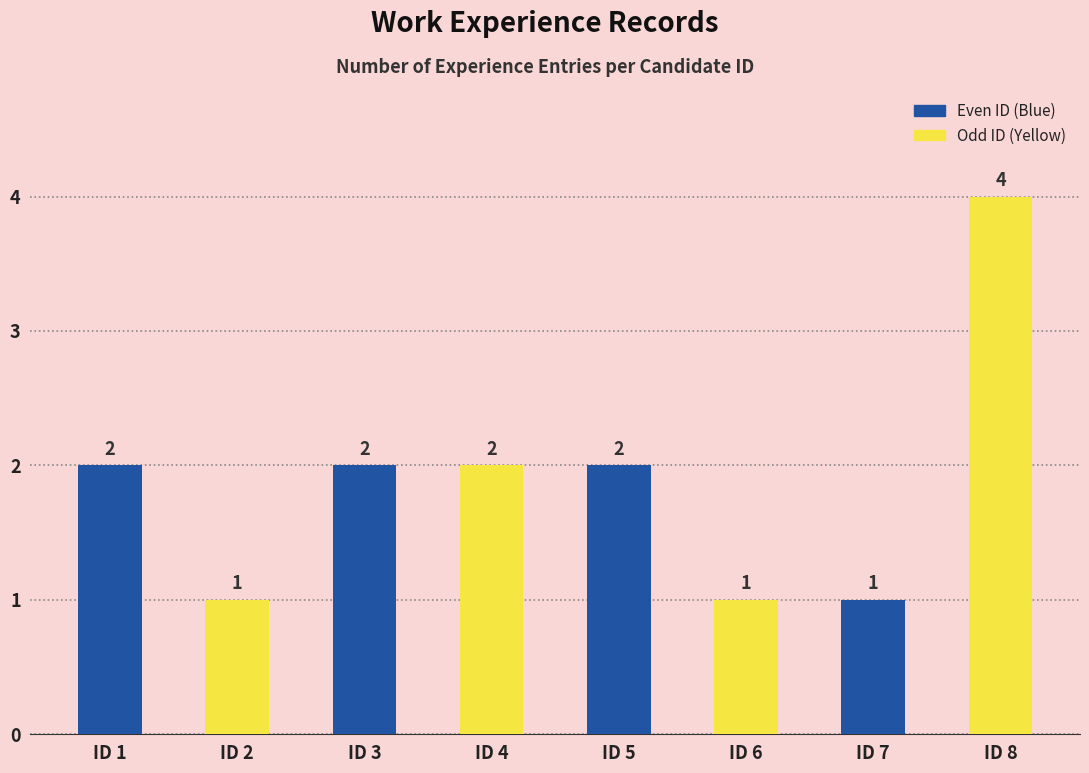

How many bars are there in total?

8